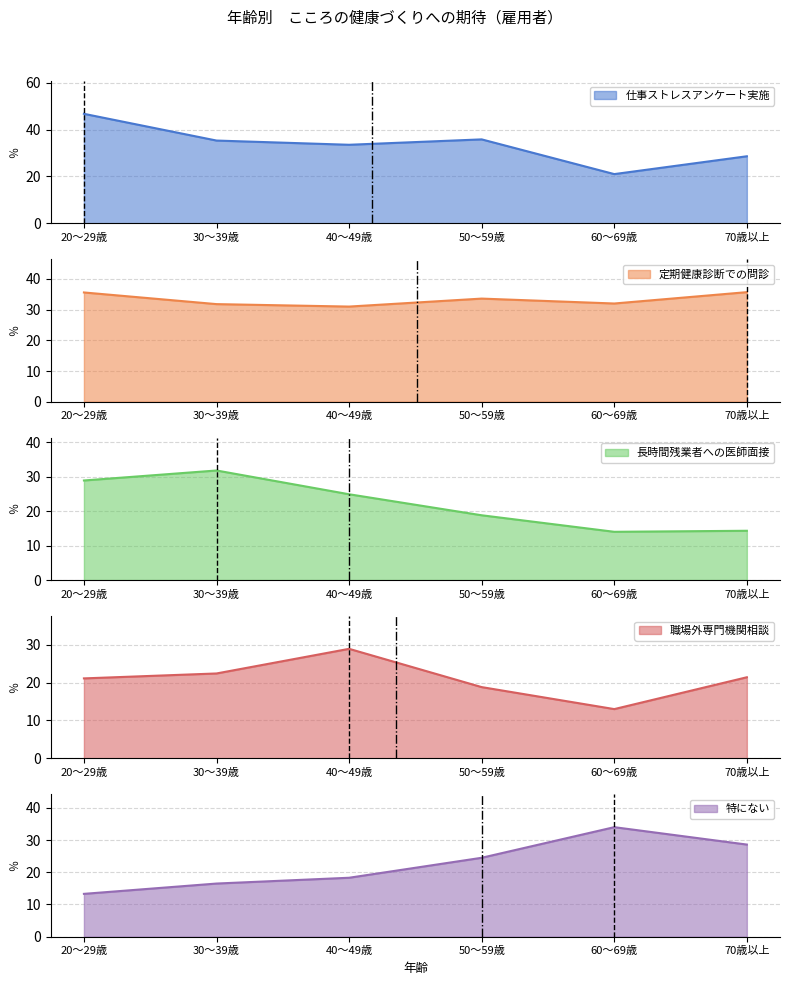

Is it true that 長時間残業者への医師面接 equals 24.0 at 60～69歳?

False